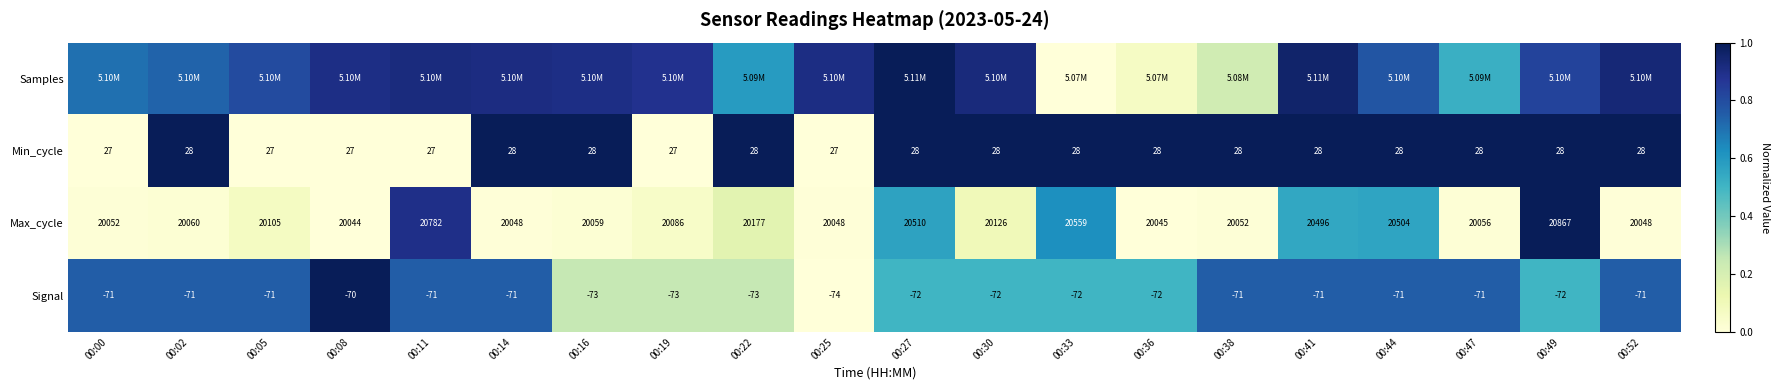

The value of Signal at 00:02 is 0.4. True or false?

False